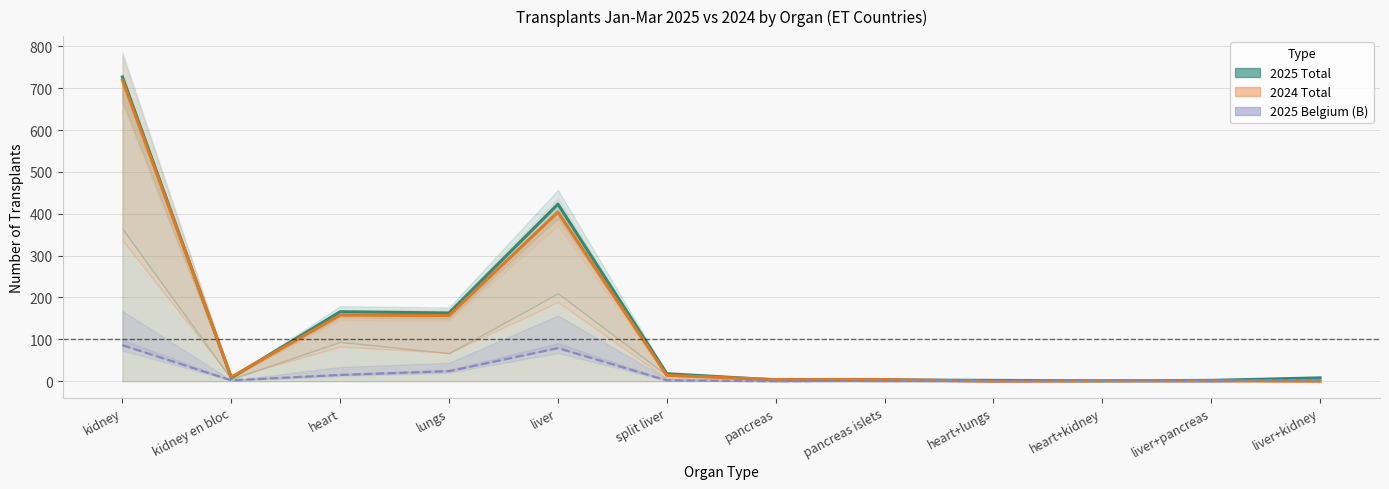

What position from the right is pancreas islets?

5